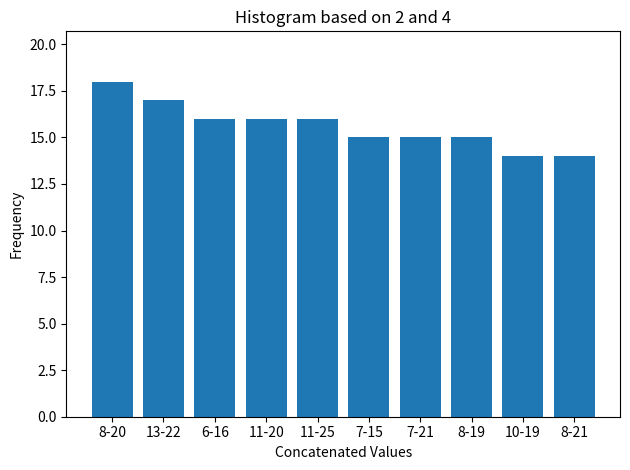

Reading left to right, transcribe all the data shown in this chart.

8-20=18	13-22=17	6-16=16	11-20=16	11-25=16	7-15=15	7-21=15	8-19=15	10-19=14	8-21=14